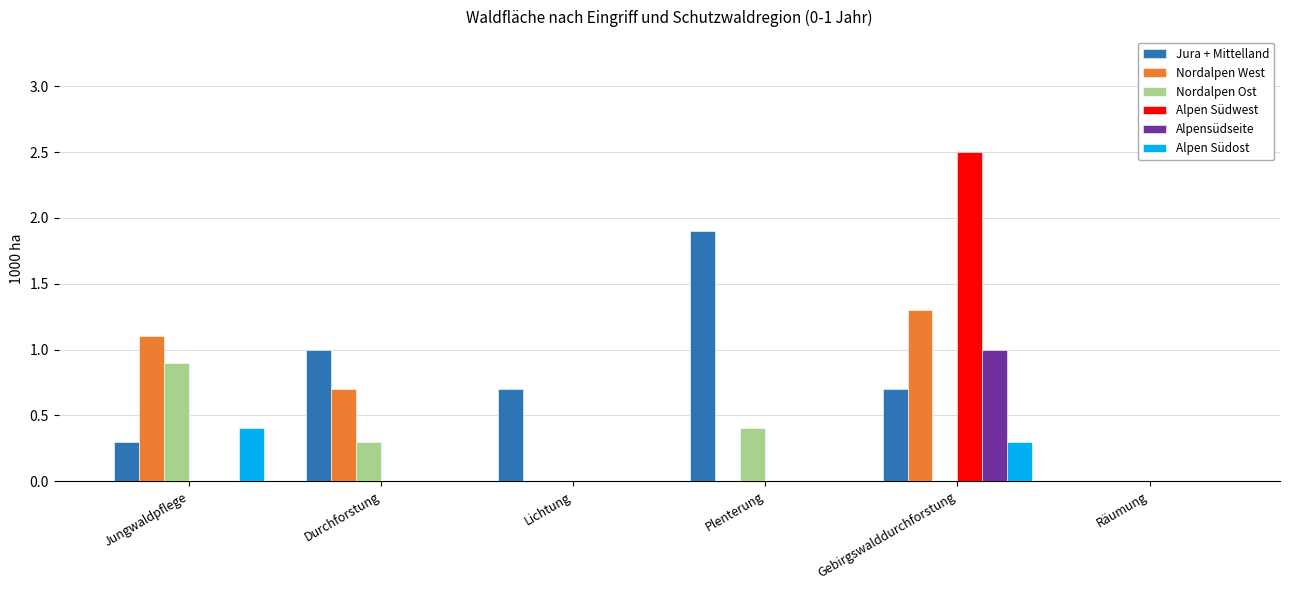

What is the sum of all Alpen Südost values?

0.7